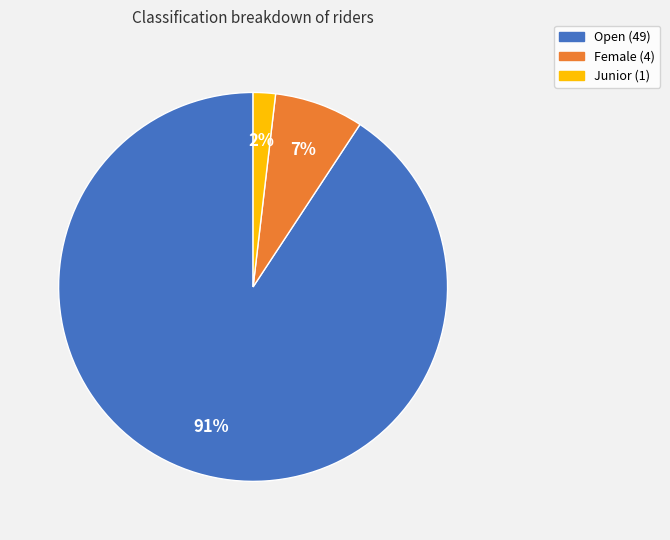

How many slices are in this pie chart?

3